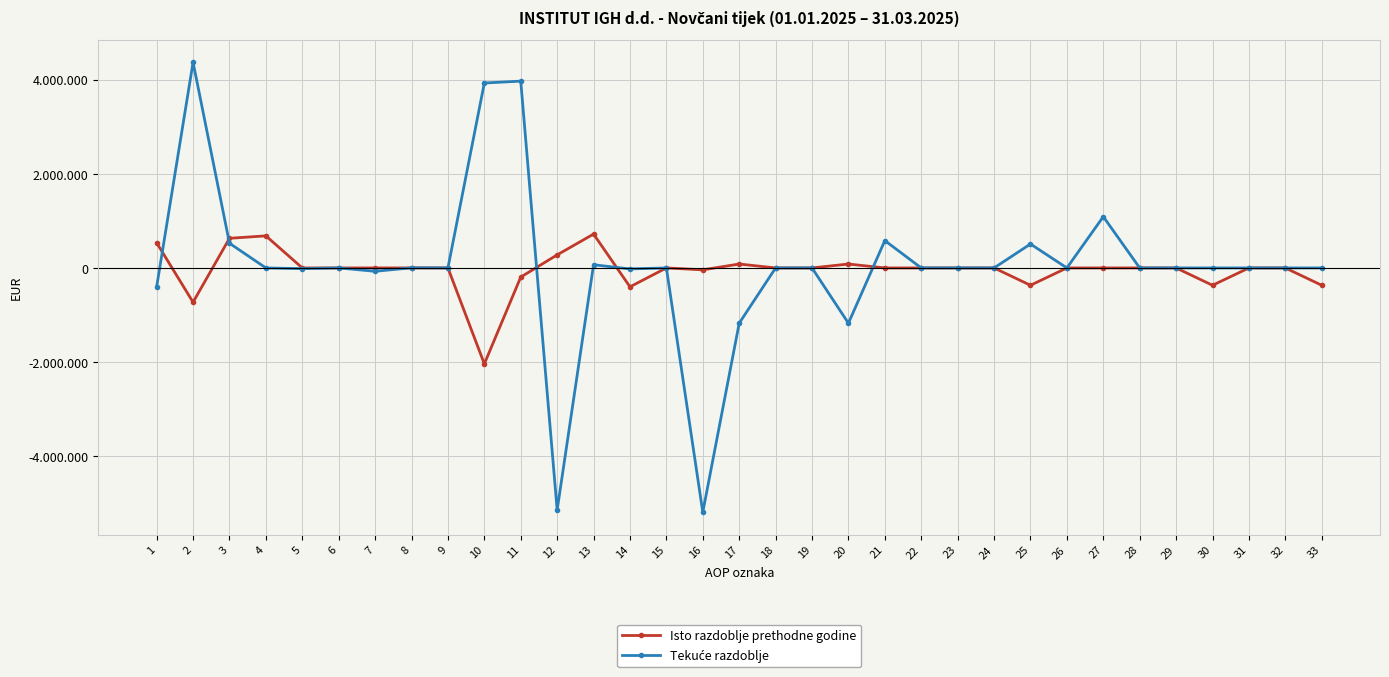

What is the value of the Tekuće razdoblje point at the 8th from the left?

2864